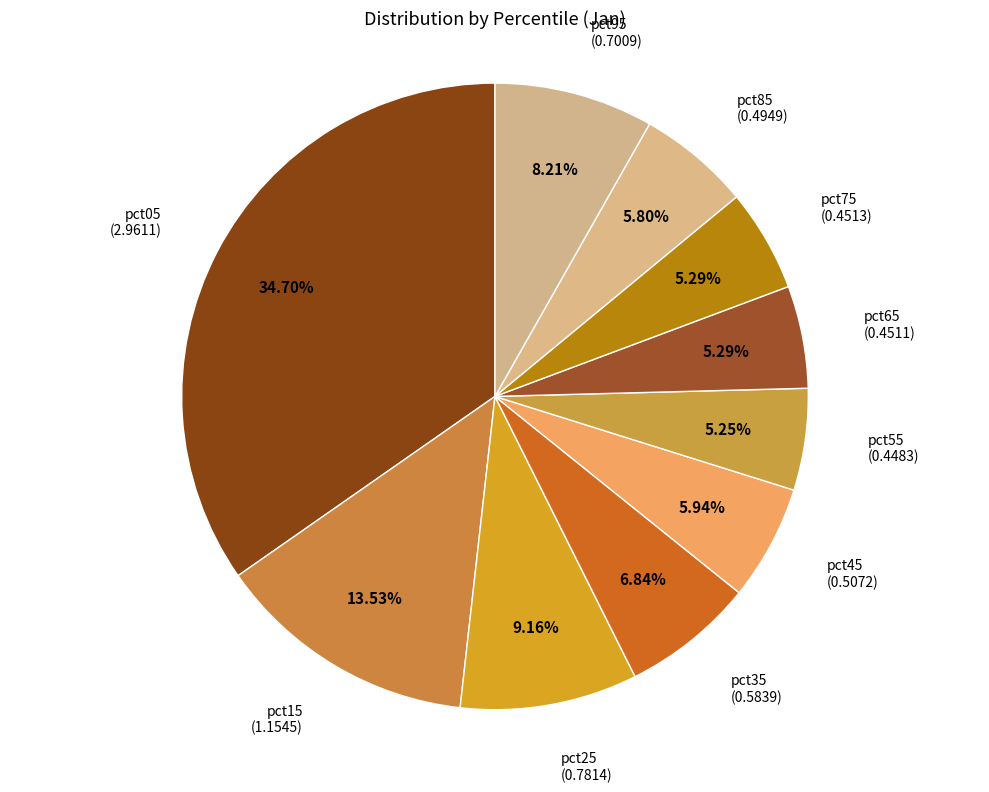

Rank the categories by value from lowest to highest.

pct55, pct65, pct75, pct85, pct45, pct35, pct95, pct25, pct15, pct05